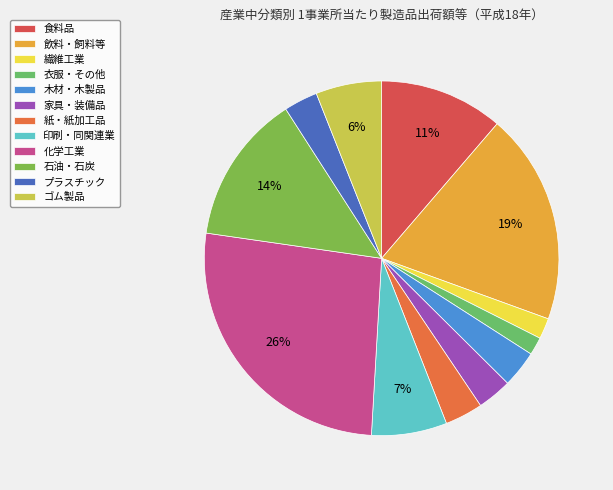

What is the change in value from 衣服・その他 to 化学工業?

+149223.8